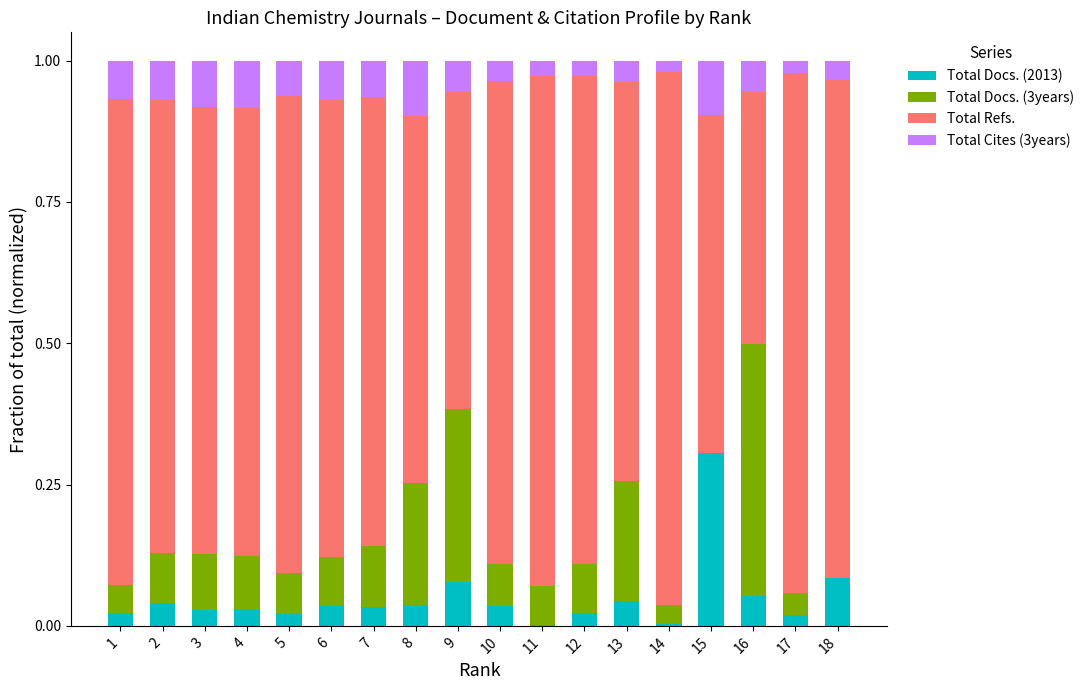

The Total Docs. (2013) series shows 0.0 at 6. True or false?

True